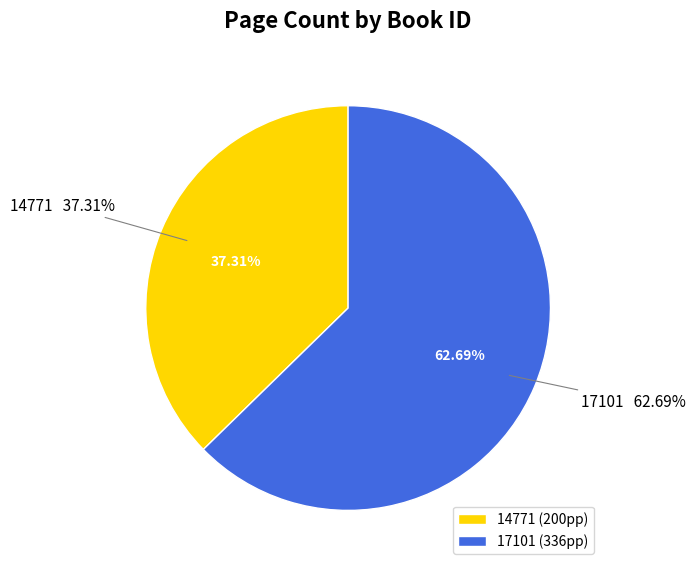

To the nearest percent, what is the combined percentage of 14771 and 17101?

100%